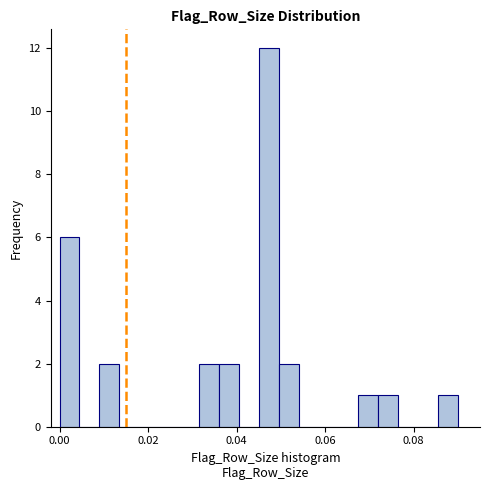

Around what value on the x-axis is the tallest bar? Give the approximate position of its centre, as read against the axis.

0.048